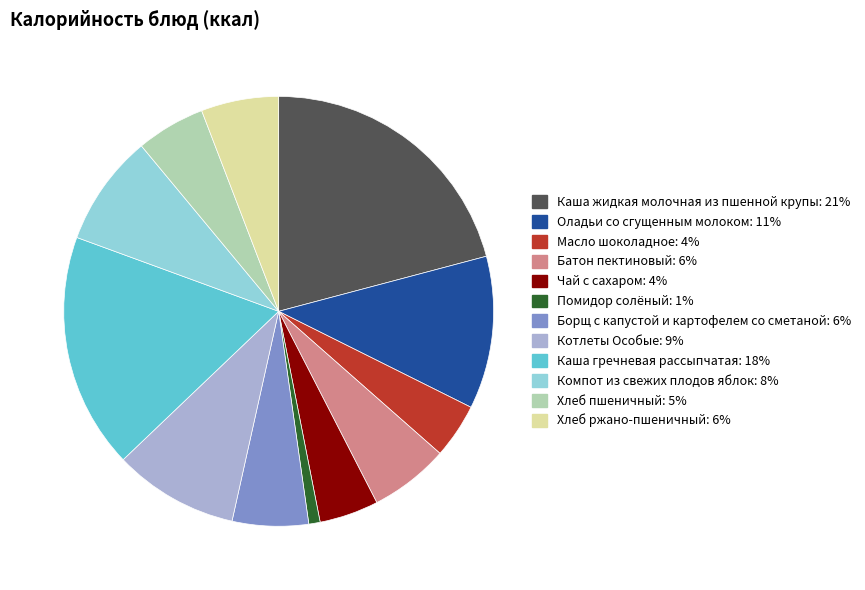

Which has a higher value, Хлеб ржано-пшеничный or Каша жидкая молочная из пшенной крупы?

Каша жидкая молочная из пшенной крупы